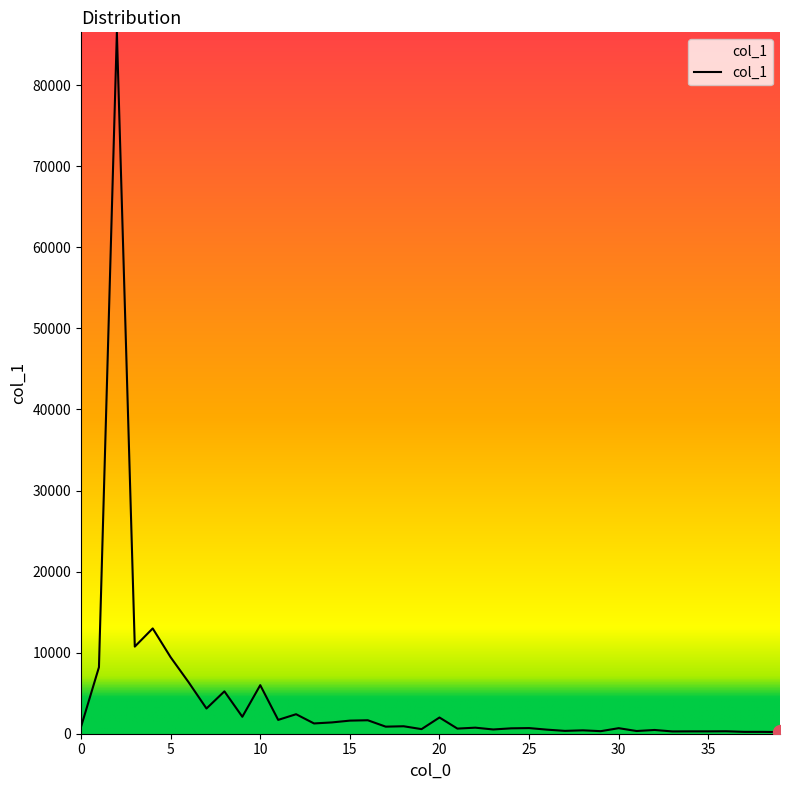

What is the maximum value shown in the chart?

86525